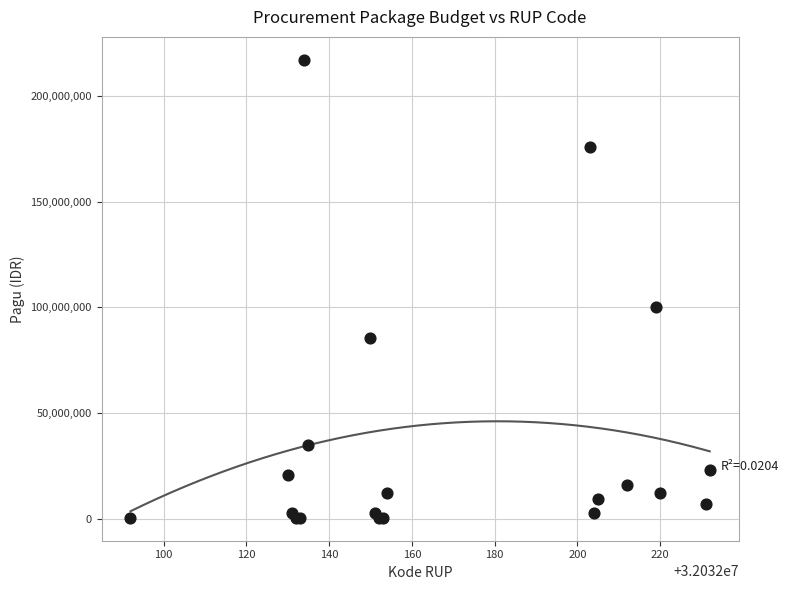

What Y value in the scatter plot is closest to 108800000?

99958000